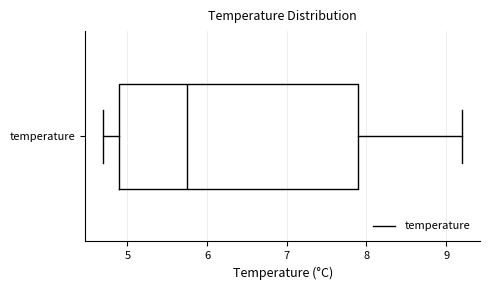

Transcribe this box plot: give where the median line is, the range the box spans, and where the two whiskers end, as read against the x-axis. The values are not printed on the chart, so give them approximately, as read against the axis.

median 5.8, box 4.9 to 7.9, whiskers 4.7 to 9.2